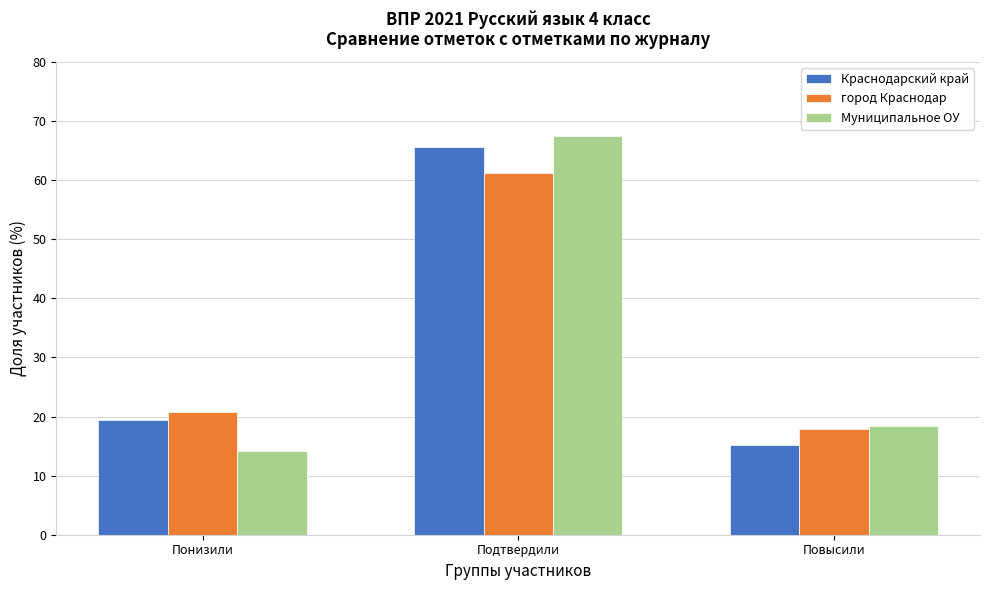

At which category is the sum across all series the highest?

Подтвердили